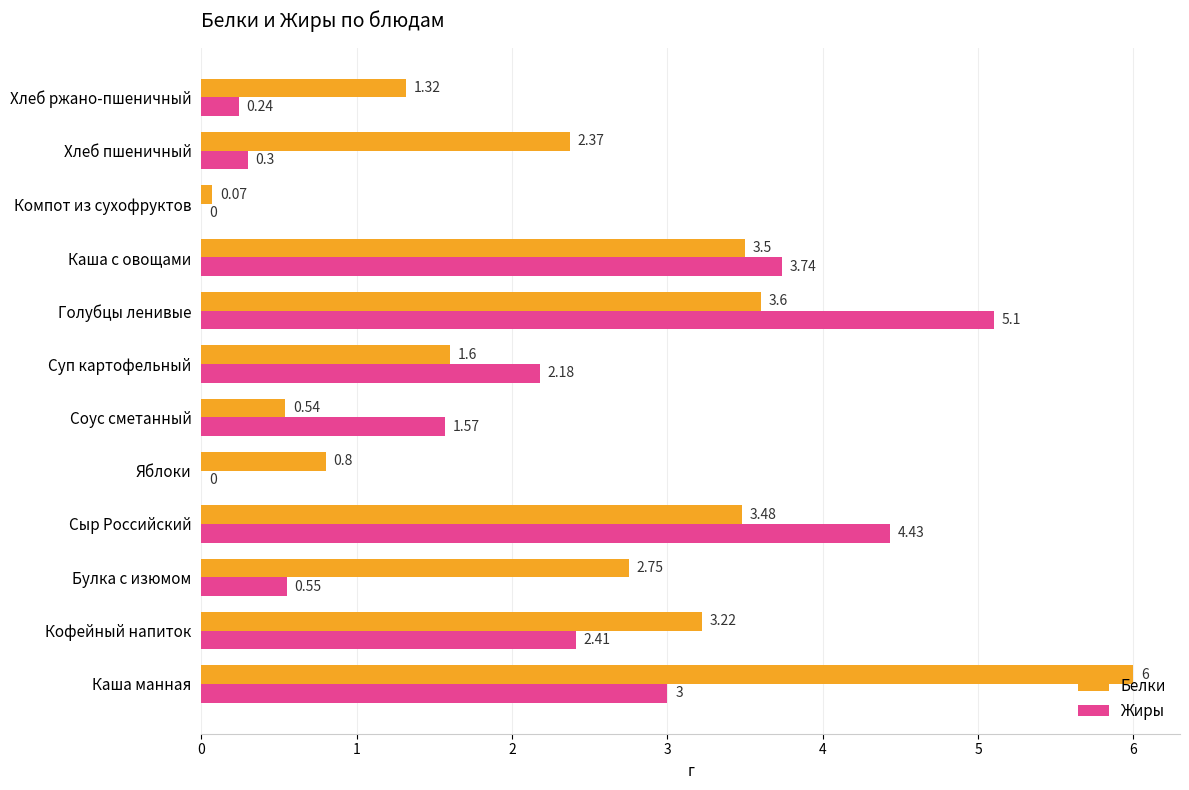

Is the value of Жиры at Хлеб ржано-пшеничный greater than the value of Белки at Каша манная?

No